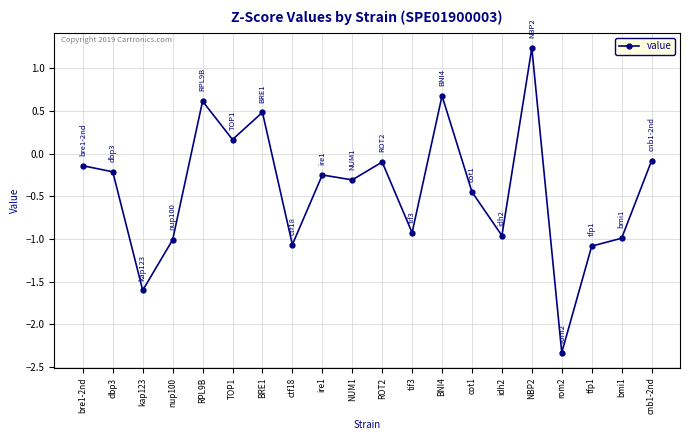

What is the smallest value displayed?

-2.3